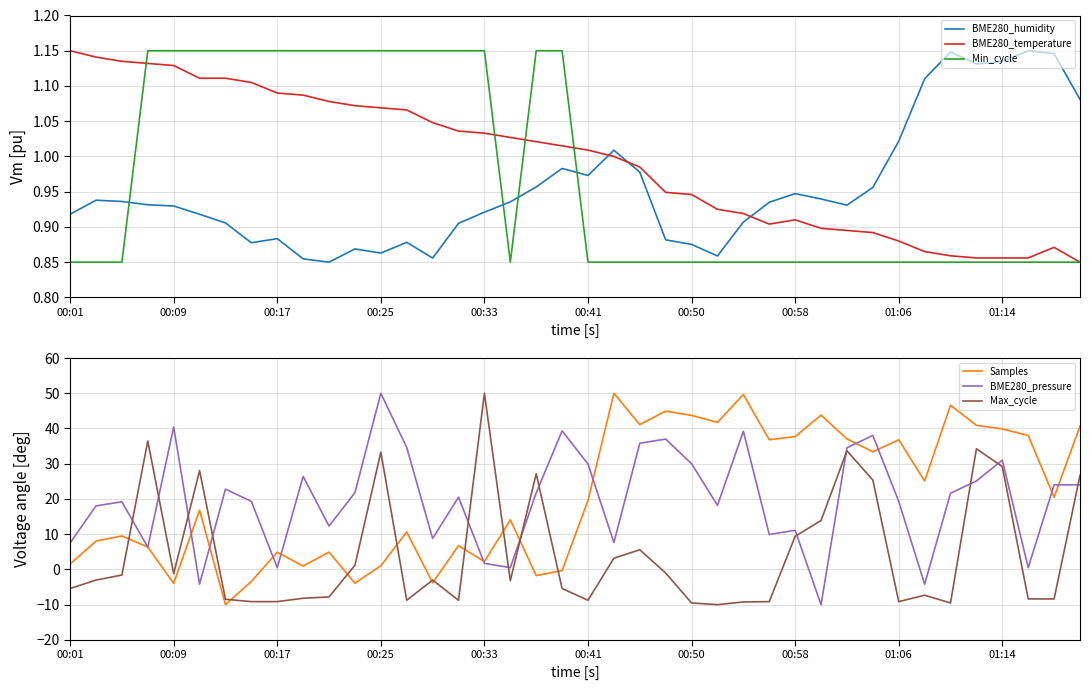

How many intersections are there between BME280_humidity and Min_cycle?

4